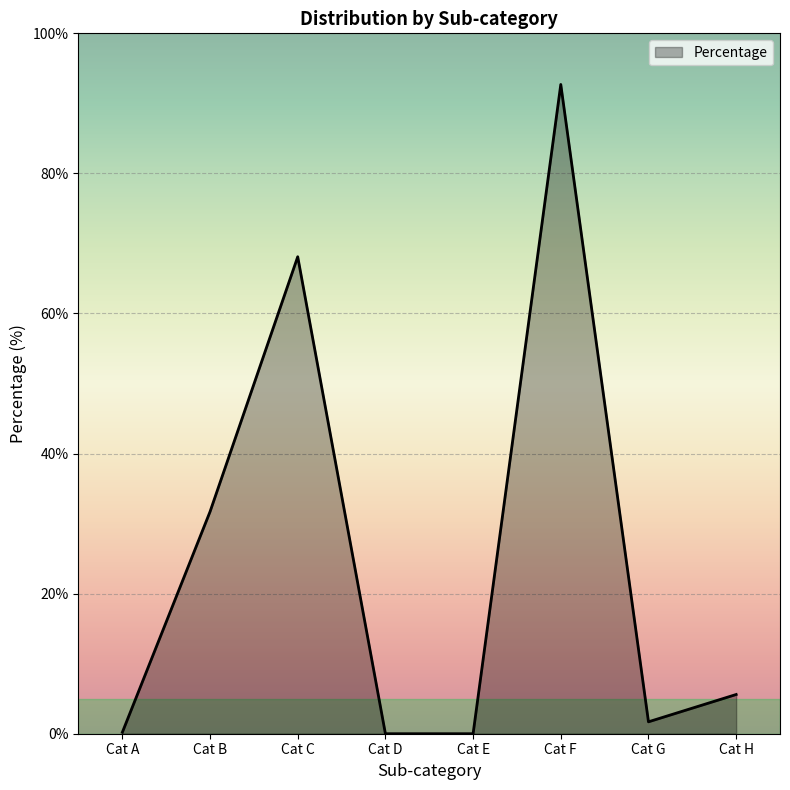

True or false: there are more than 2 points higher than both neighbors.

False